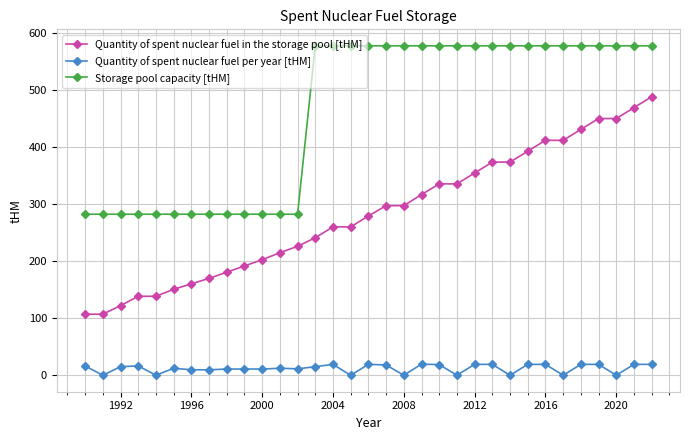

Rank the series by their average value, from highest to lowest.

Storage pool capacity [tHM], Quantity of spent nuclear fuel in the storage pool [tHM], Quantity of spent nuclear fuel per year [tHM]